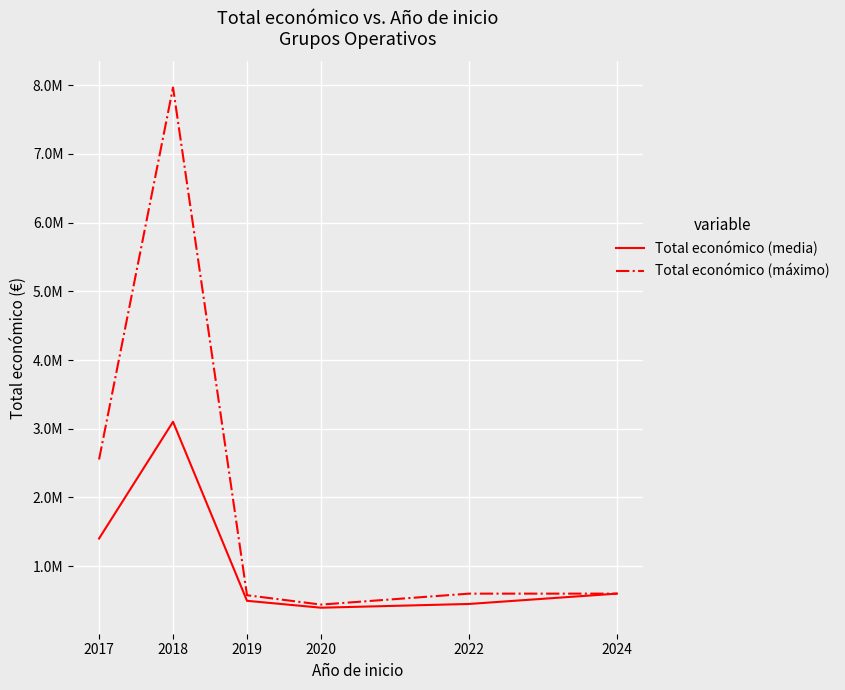

At 2017, list the series in order from largest to smallest.

Total económico (máximo), Total económico (media)